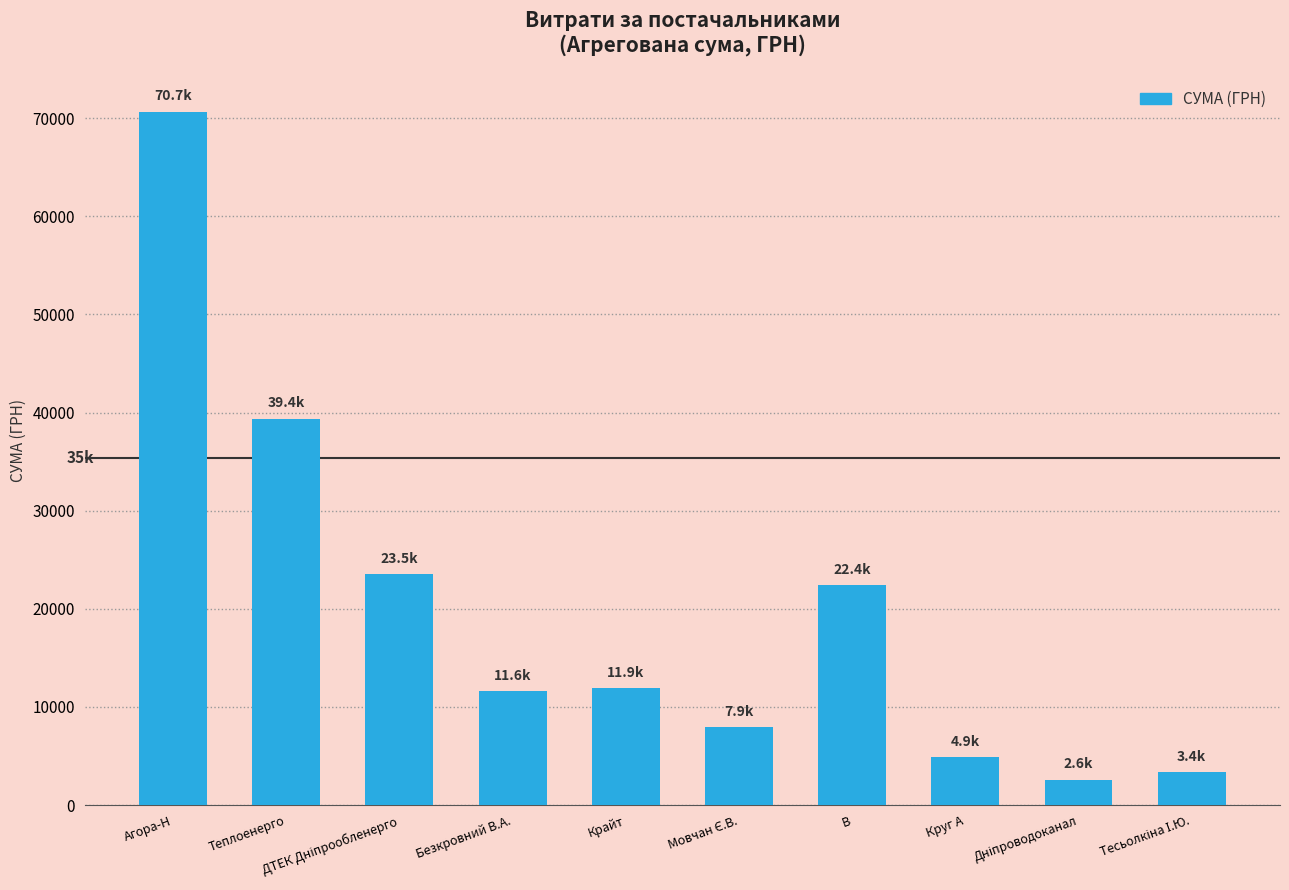

What is the average value?

19822.8